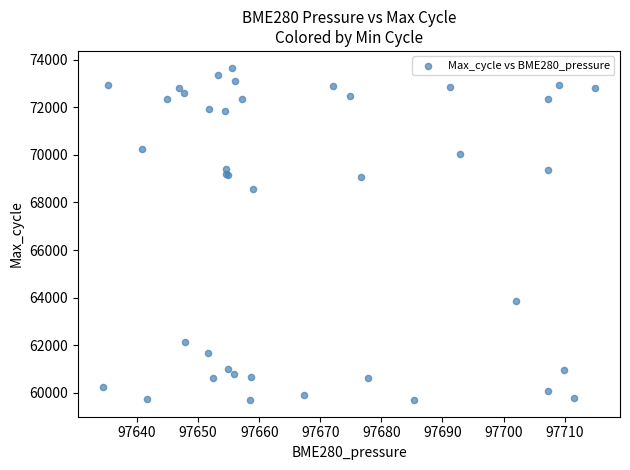

What Y value in the scatter plot is closest to 66683?

68582